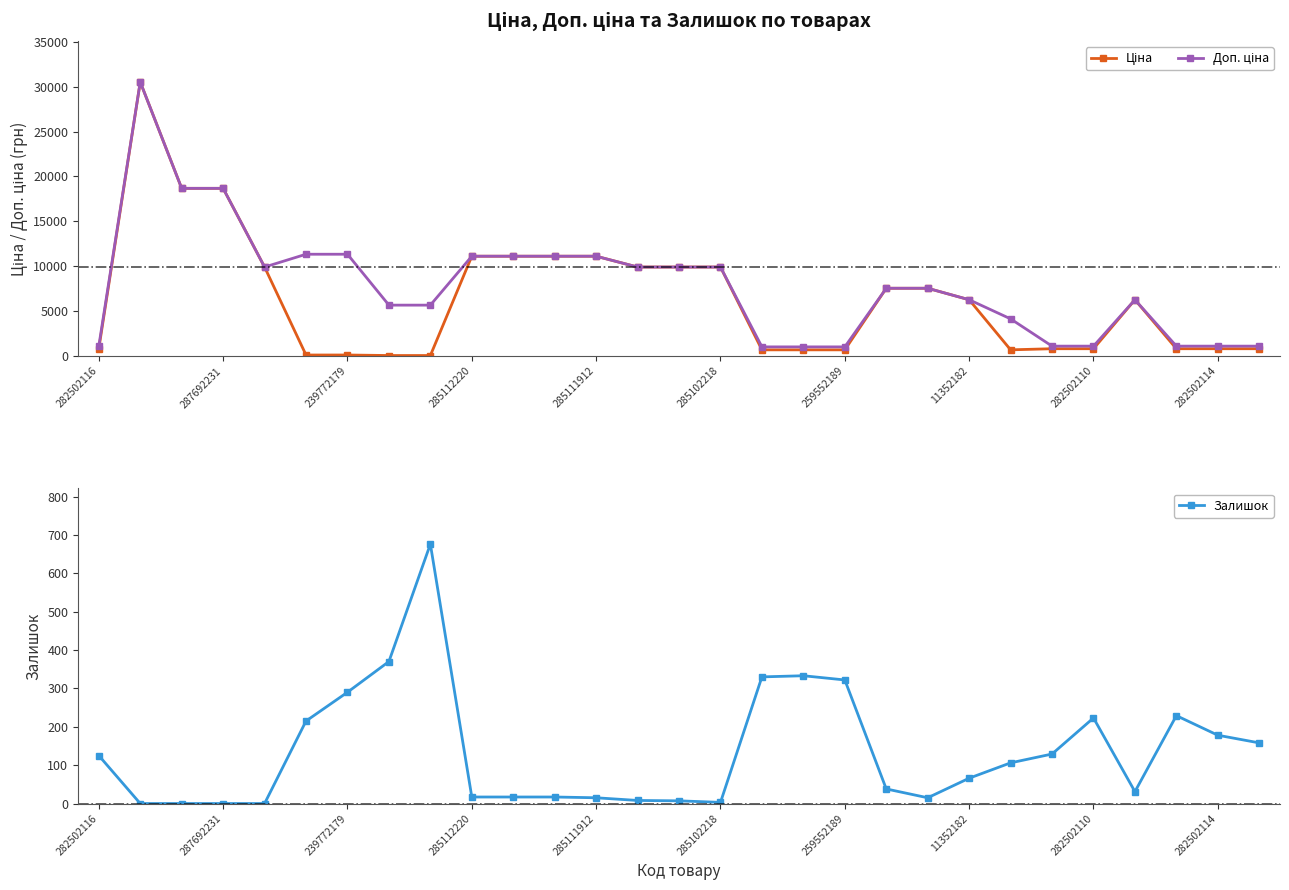

What is the highest value of the Залишок series?

676